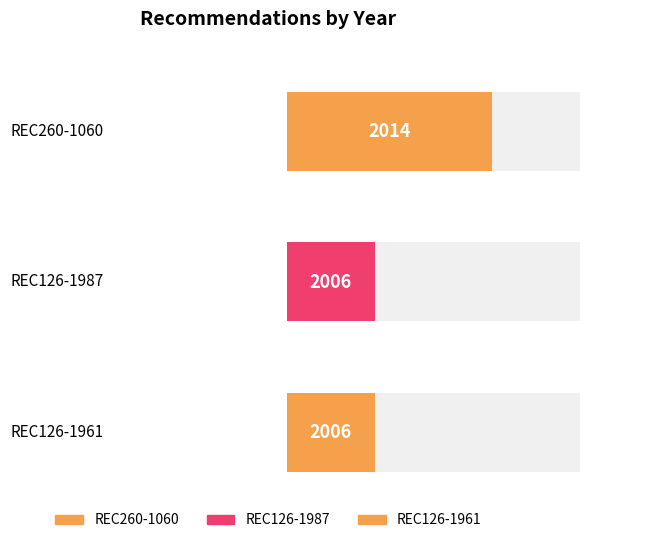

Approximately how many times larger is the value at REC260-1060 compared to REC126-1961?

1.0